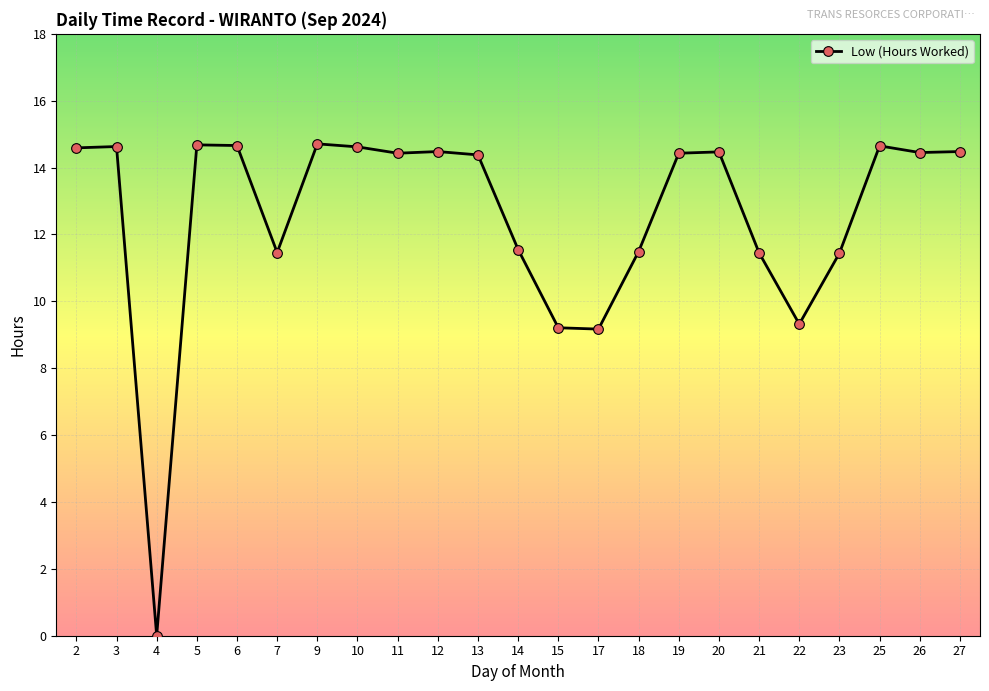

True or false: there are more than 2 points higher than both neighbors.

True